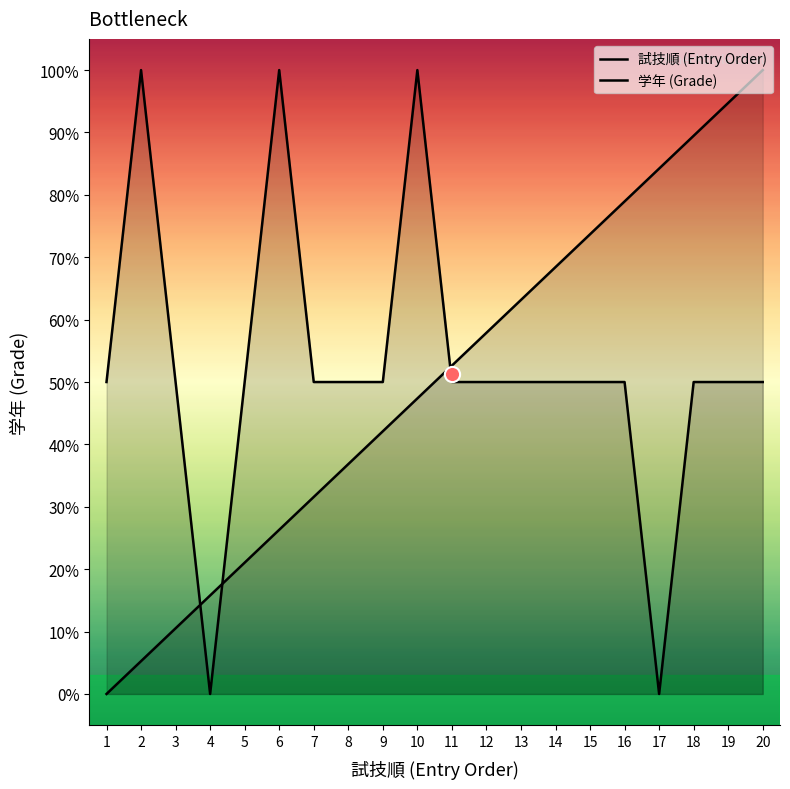

Which series contains the highest Y value?

試技順 (Entry Order)